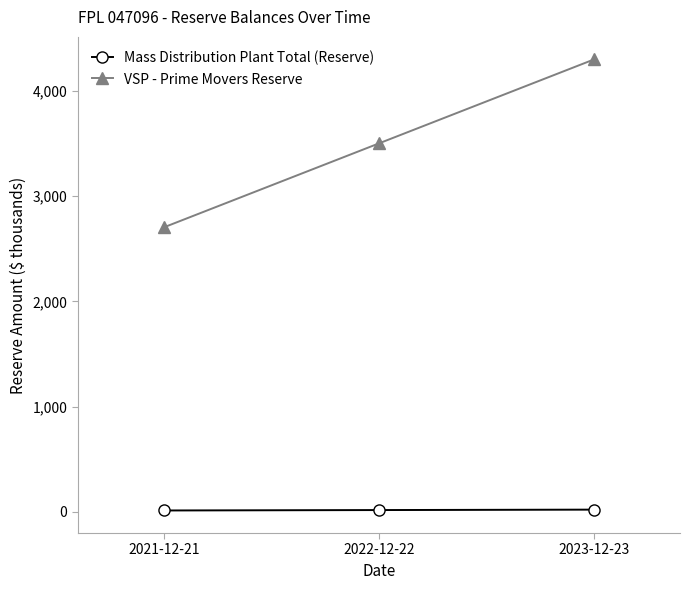

How many values in the VSP - Prime Movers Reserve series are below 3502?

1